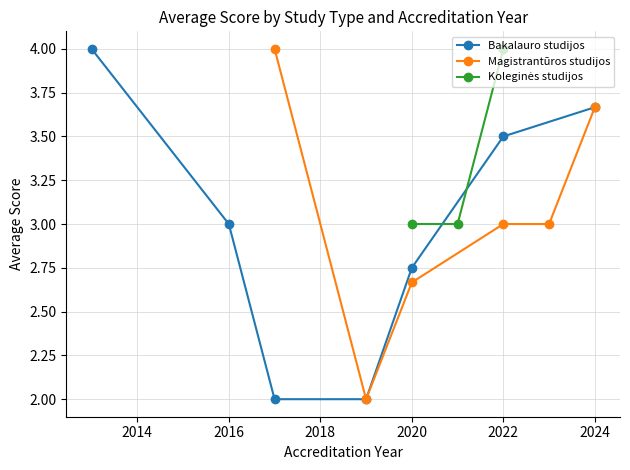

True or false: Magistrantūros studijos and Bakalauro studijos cross at least once.

False